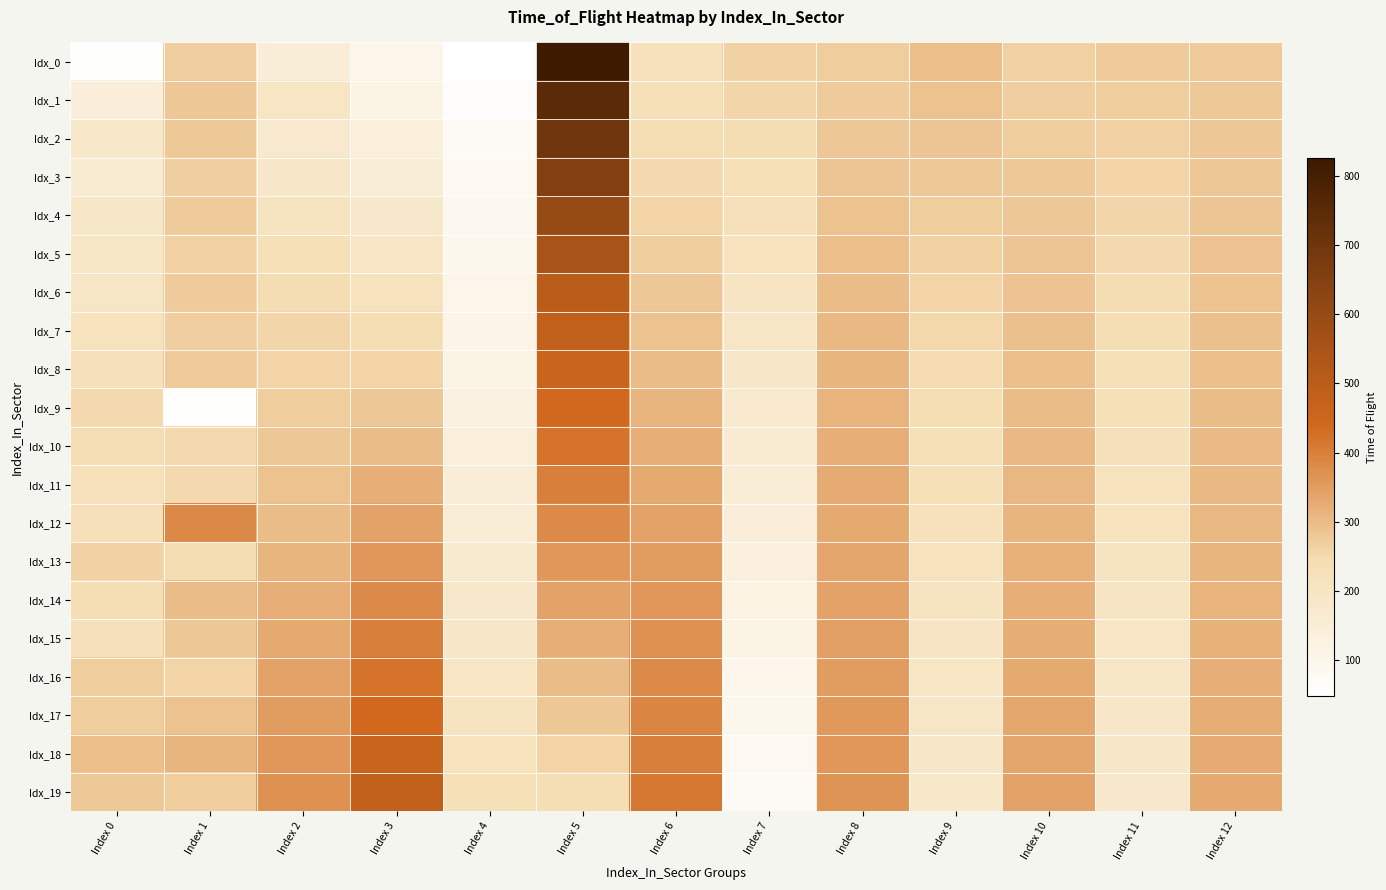

Which series has the largest total across all categories?

Idx_18